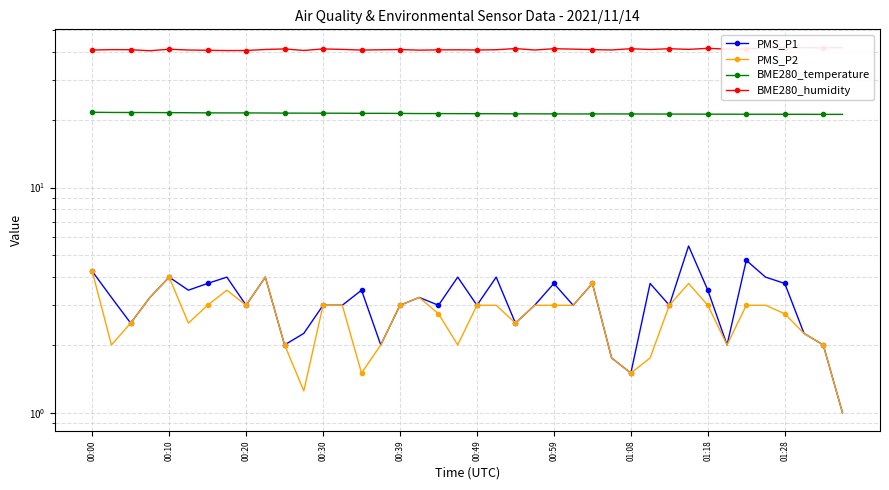

Count the number of categories in the chart.

40